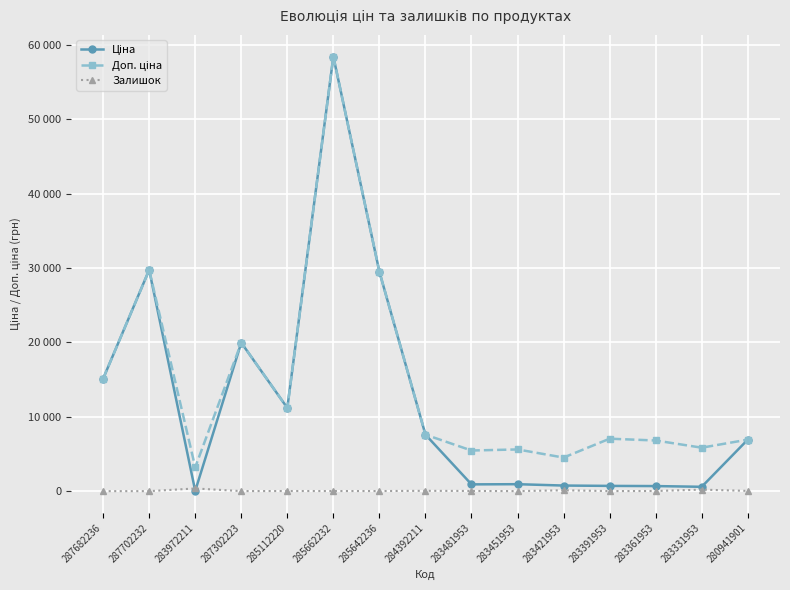

What is the label of the 14th point from the left?

283331953